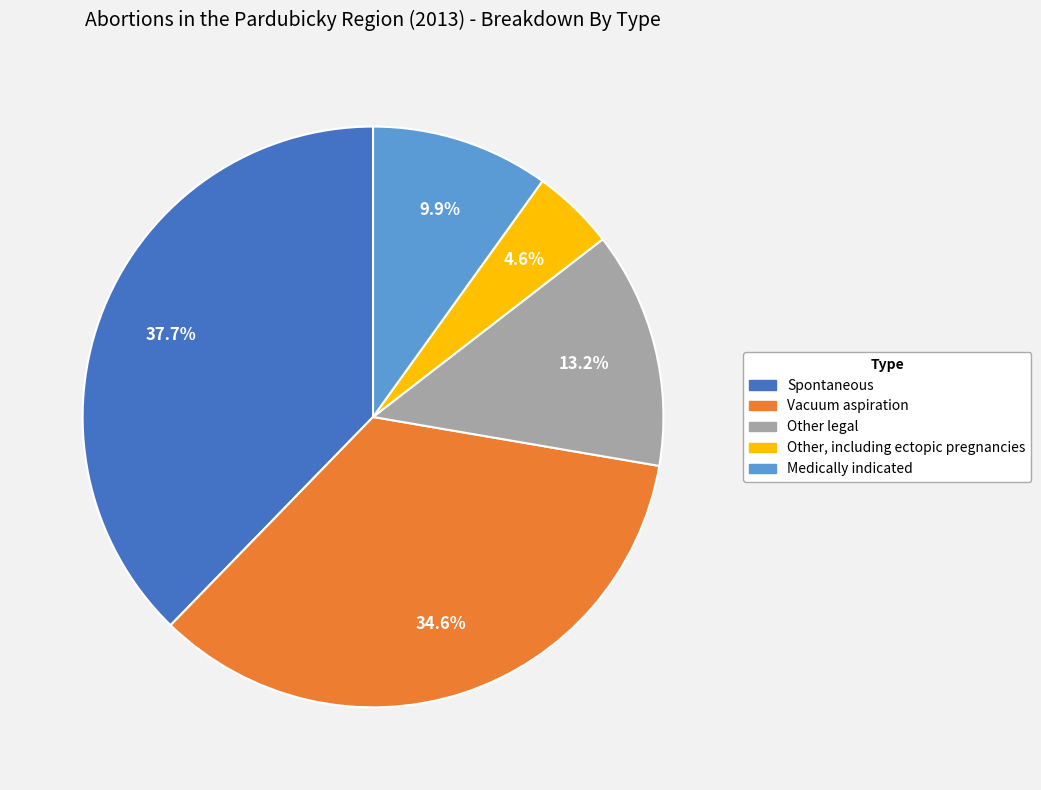

To the nearest percent, what percentage of the pie is Spontaneous?

38%